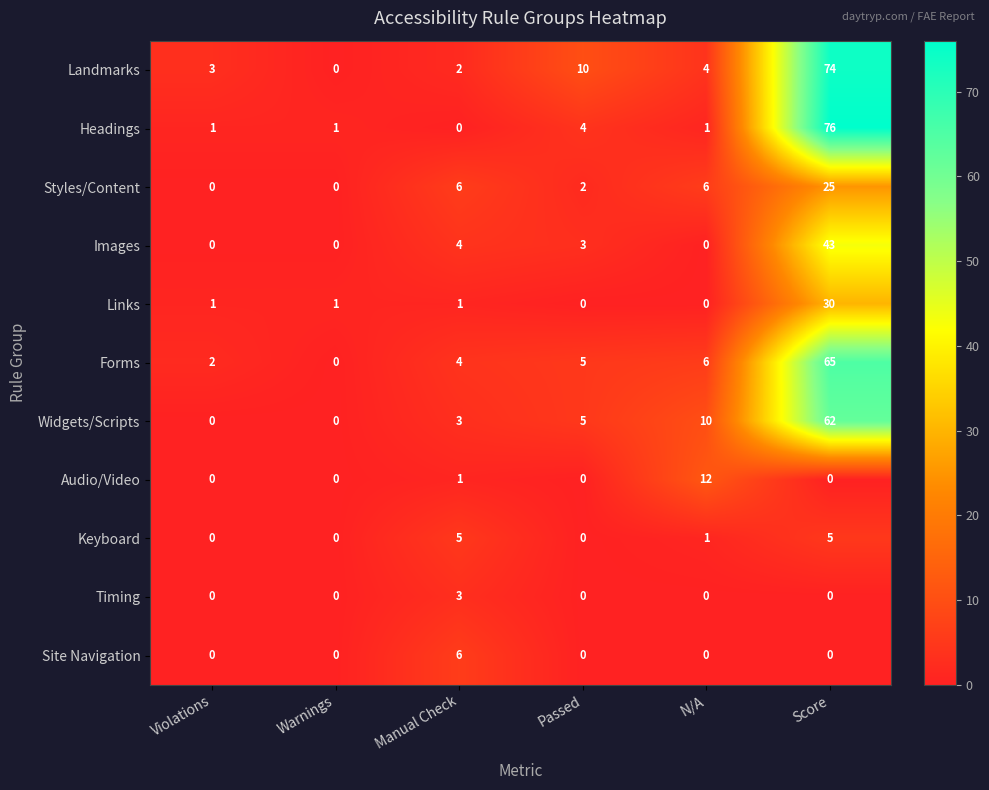

What is the sum of the Headings values at Score and Warnings?

77